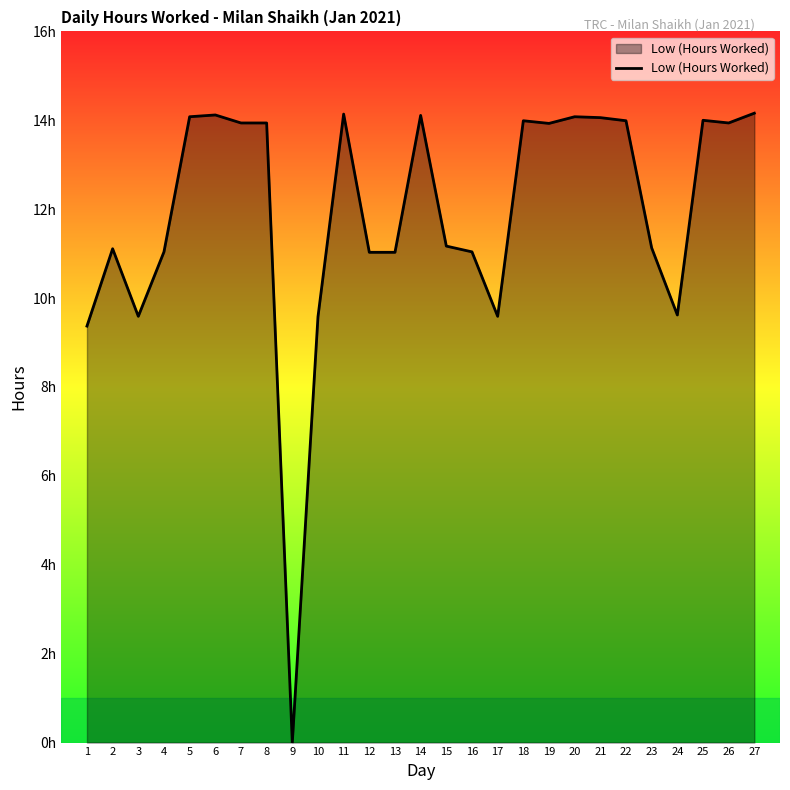

Does the chart have visible grid lines?

No